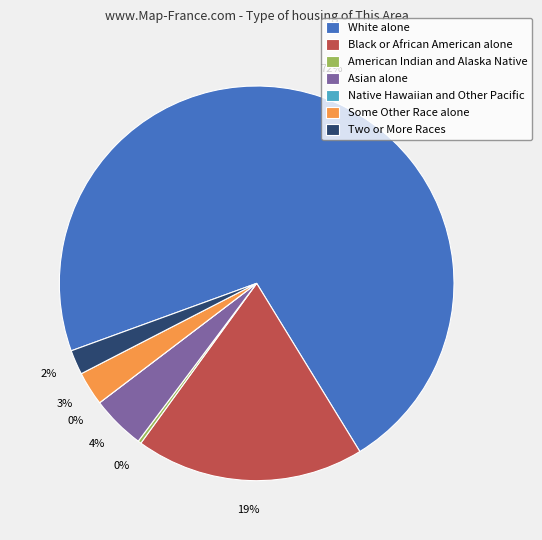

The White alone slice represents 72% of the pie. True or false?

True